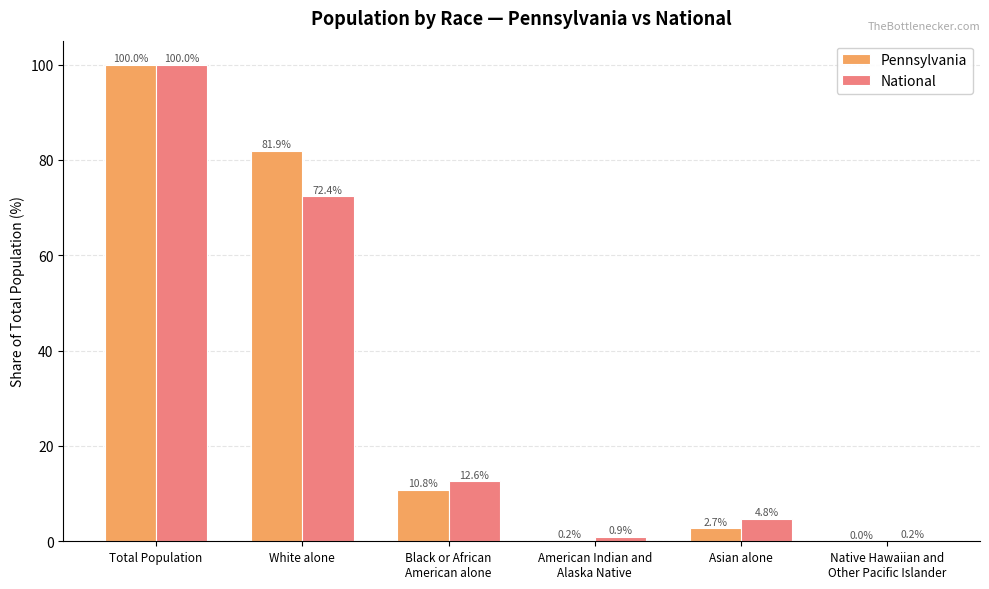

Which label corresponds to the largest value in the chart?

Total Population